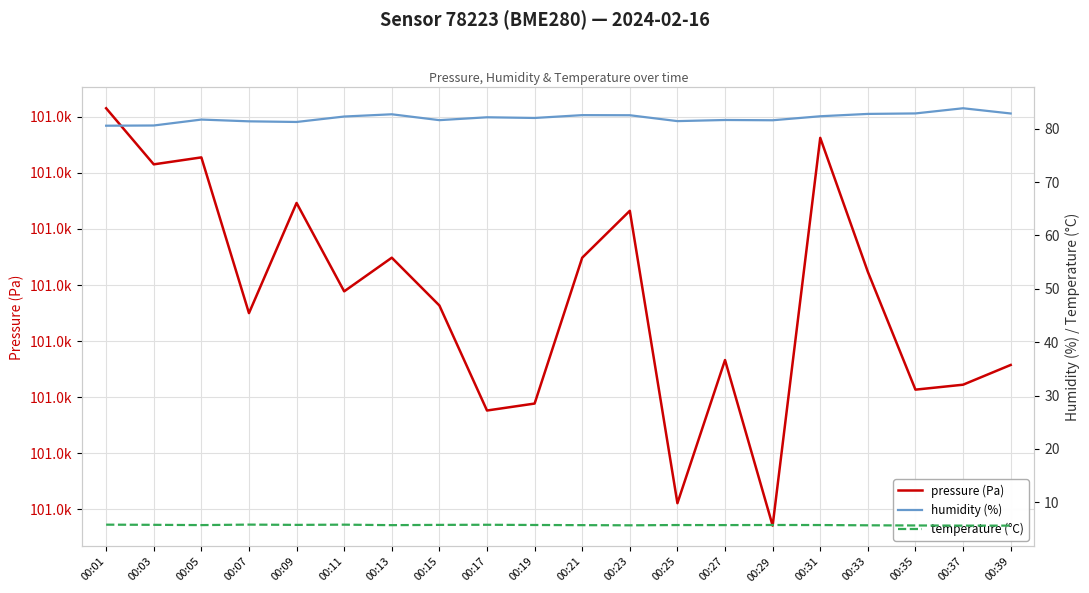

How many interior local valleys does the pressure (Pa) series have?

7